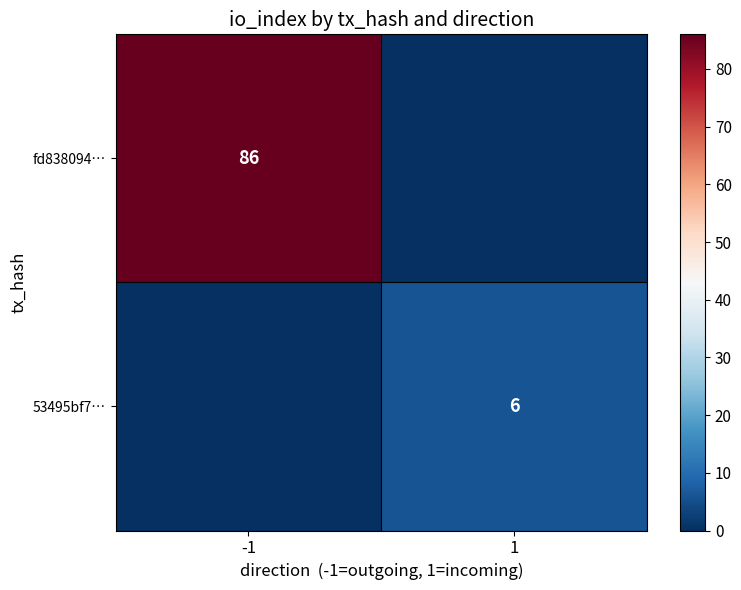

What is the total value across all series at -1?

86